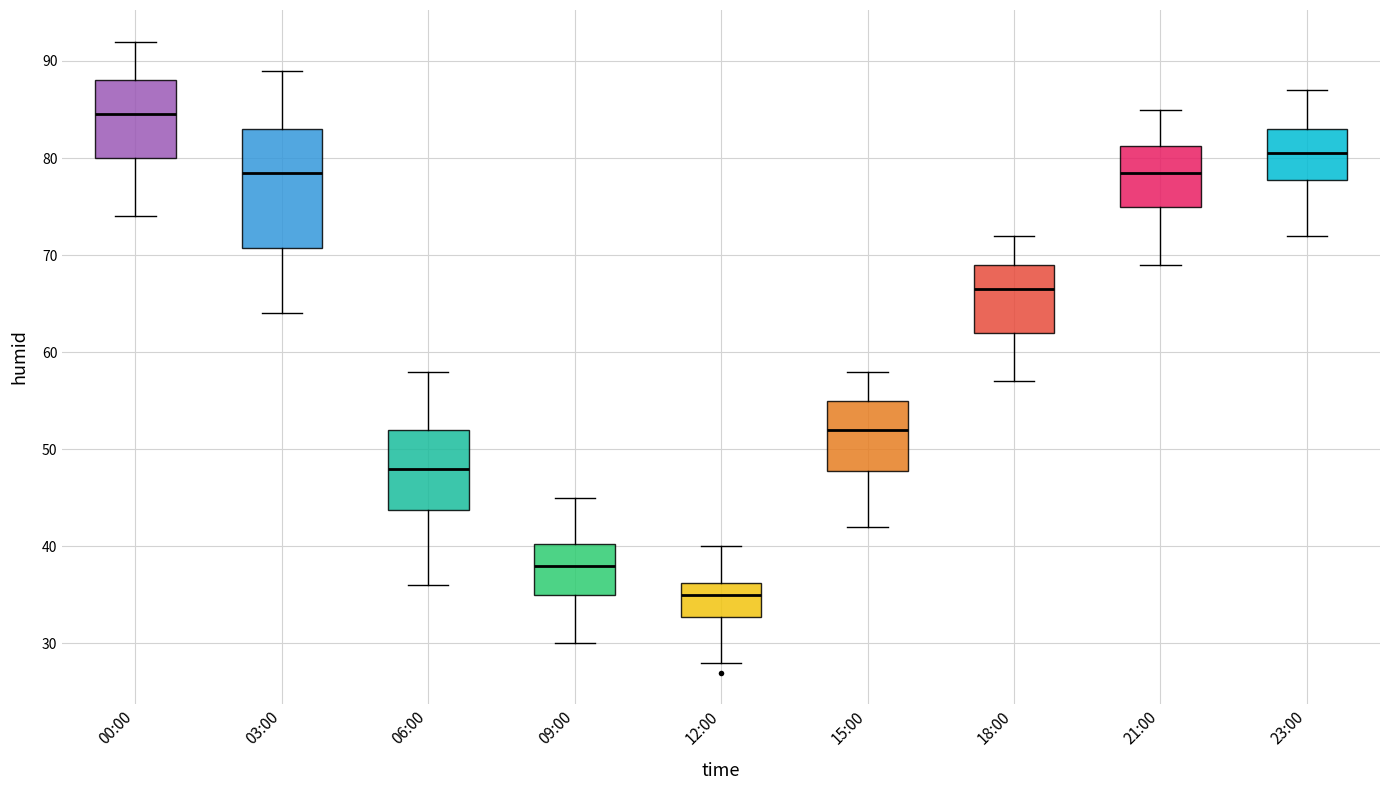

Reading left to right, transcribe this box plot: for each box, give where its median line is, the range the box spans, and where its two whiskers end, as read against the y-axis. The values are not printed on the chart, so give them approximately, as read against the axis.

00:00: median 85, box 80 to 88, whiskers 74 to 92
03:00: median 79, box 71 to 83, whiskers 64 to 89
06:00: median 48, box 44 to 52, whiskers 36 to 58
09:00: median 38, box 35 to 40, whiskers 30 to 45
12:00: median 35, box 33 to 36, whiskers 28 to 40
15:00: median 52, box 48 to 55, whiskers 42 to 58
18:00: median 67, box 62 to 69, whiskers 57 to 72
21:00: median 79, box 75 to 81, whiskers 69 to 85
23:00: median 81, box 78 to 83, whiskers 72 to 87